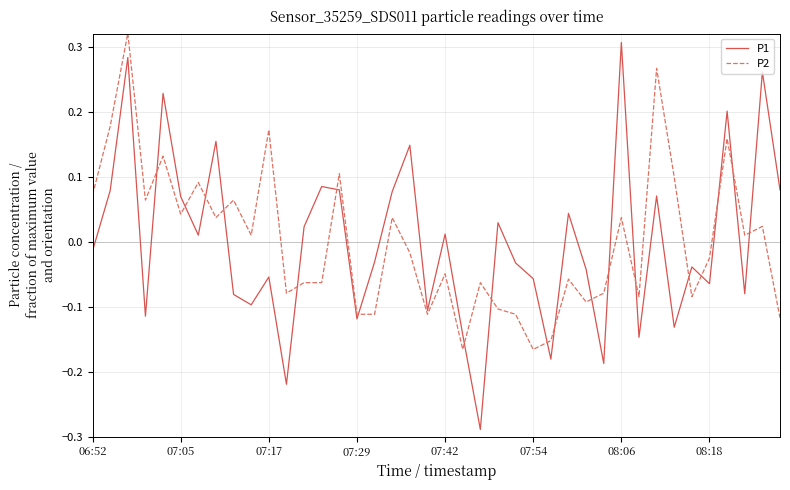

Which series has the widest spread of values?

P1